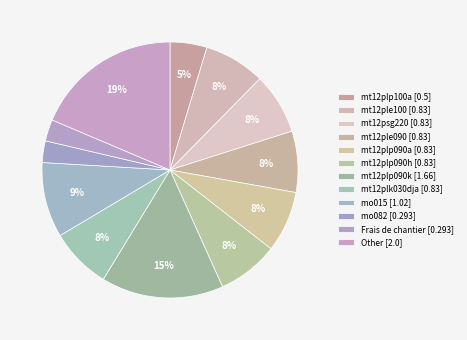

What percentage is the mo082 [0.293] slice, to the nearest percent?

3%